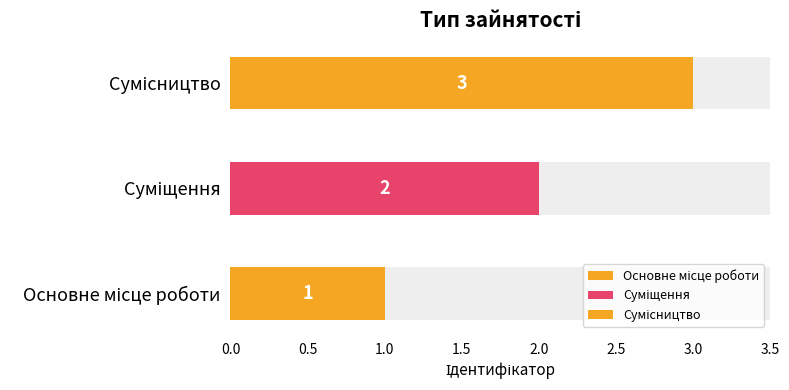

What is the change in value from Основне місце роботи to Сумісництво?

+2